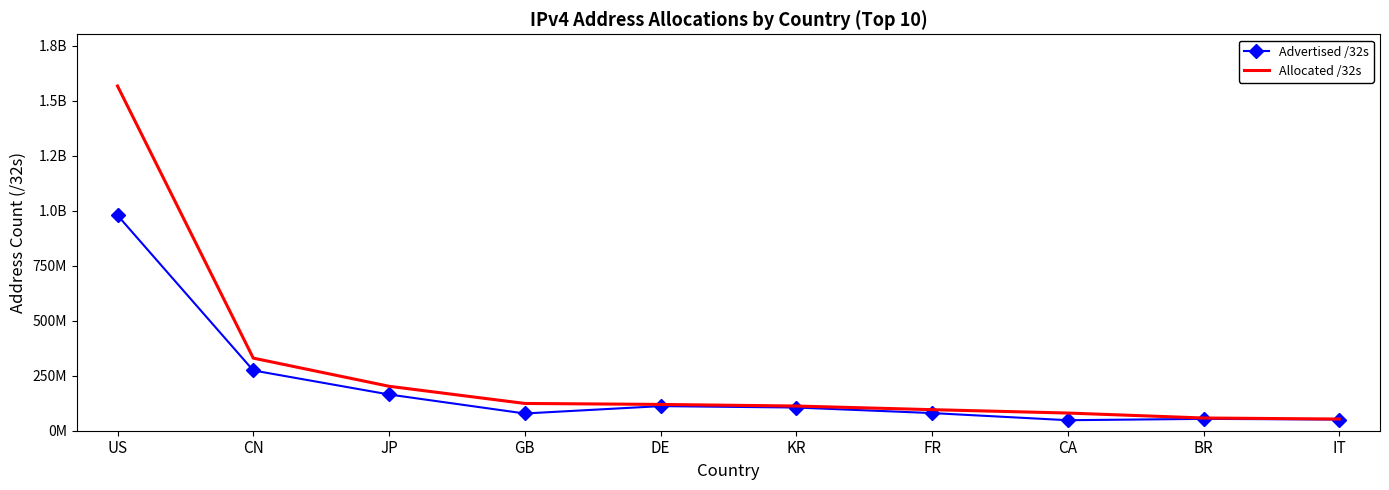

What are all the series names shown in the legend?

Advertised /32s, Allocated /32s